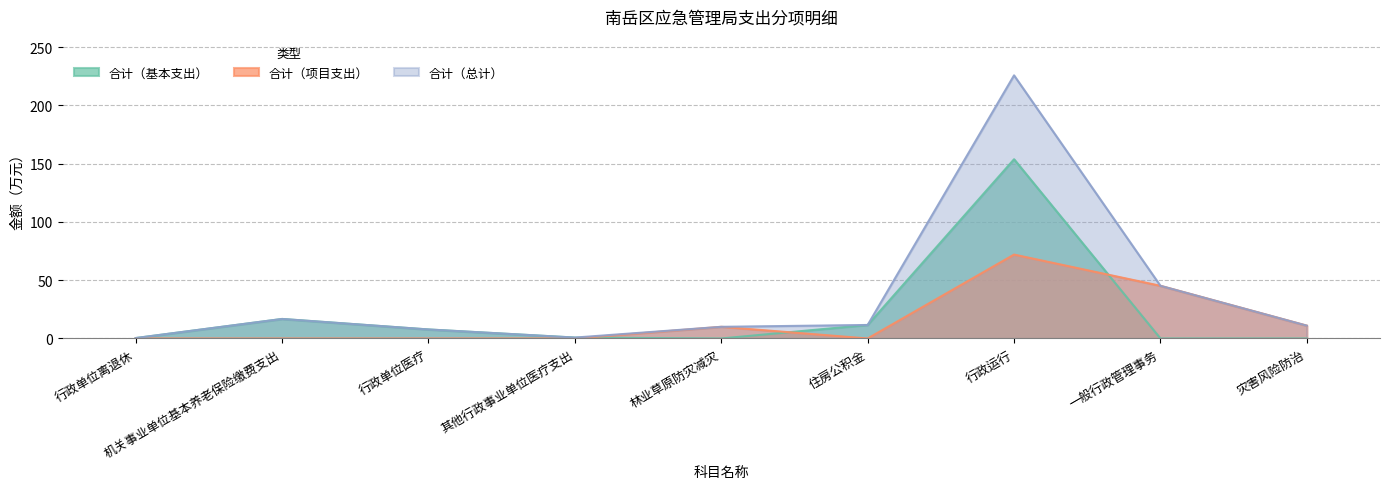

At which category is the sum across all series the highest?

行政运行